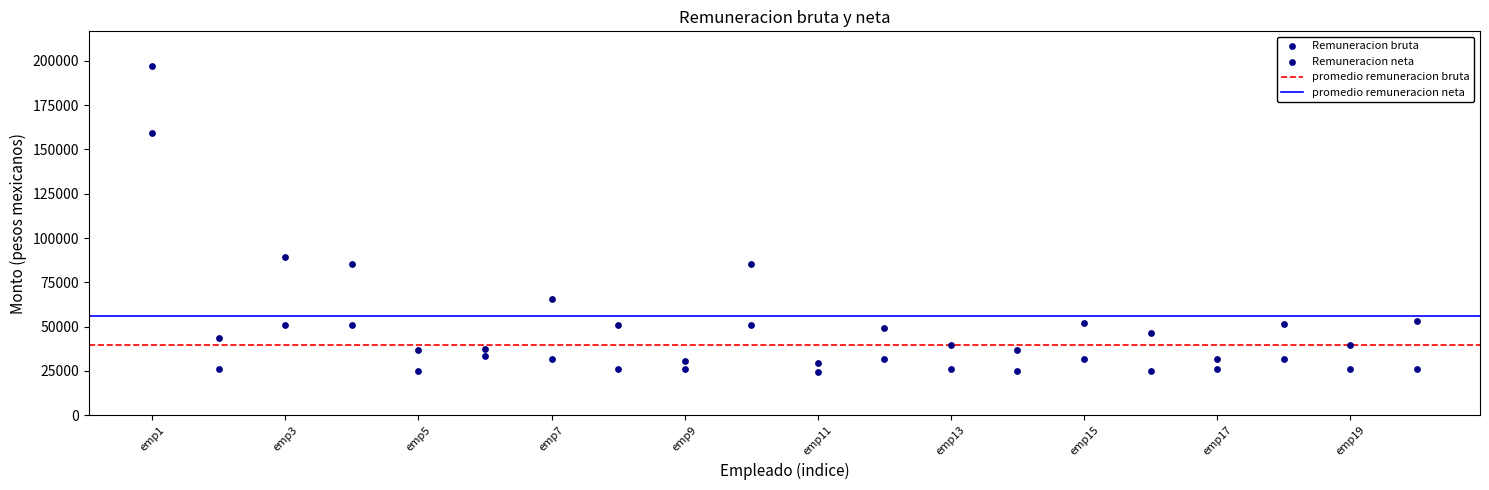

Across all data points, what is the range of X values (max minus min)?

19.0